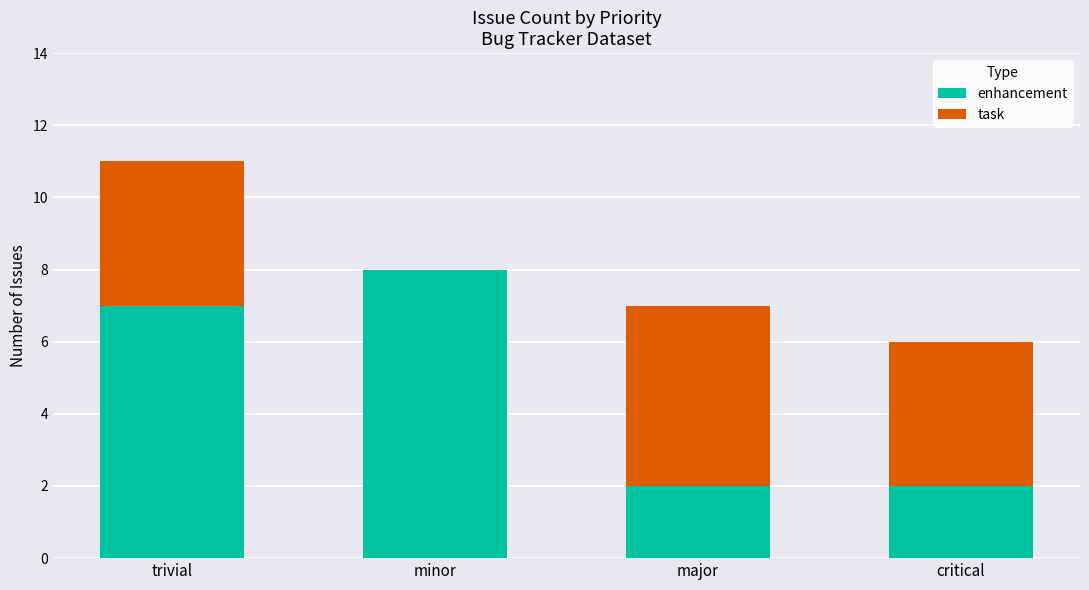

What is the total value across all series at critical?

6